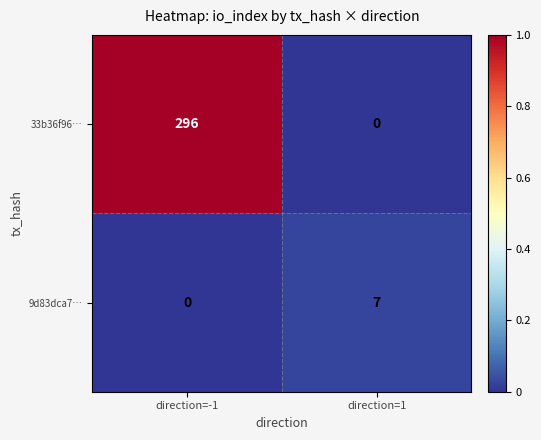

What is the spread (max minus min) of values at direction=-1?

296